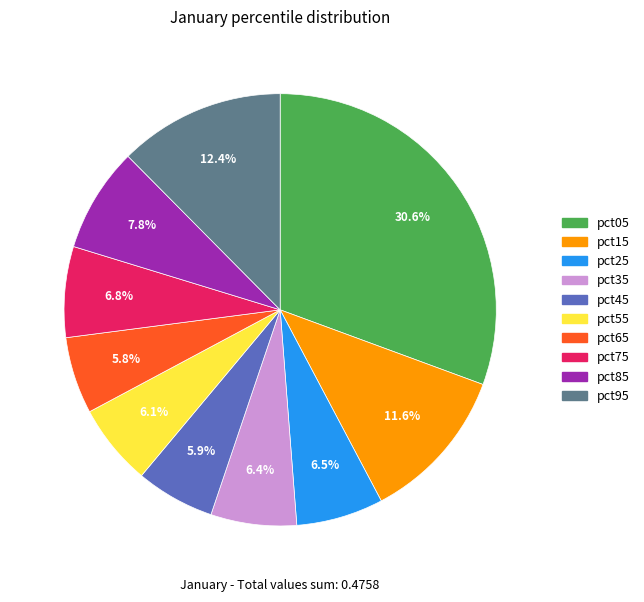

Does pct75 represent more than half of the total?

No